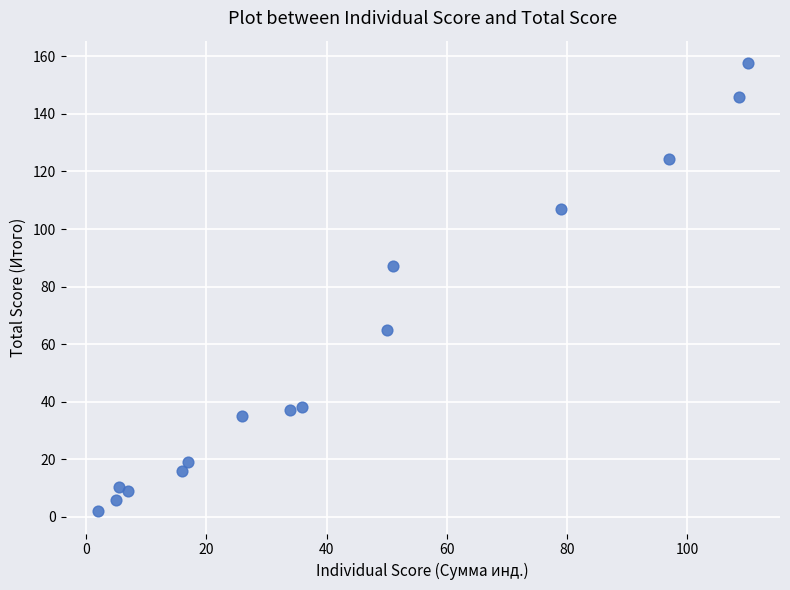

What is the range of X values (max minus min)?

108.0